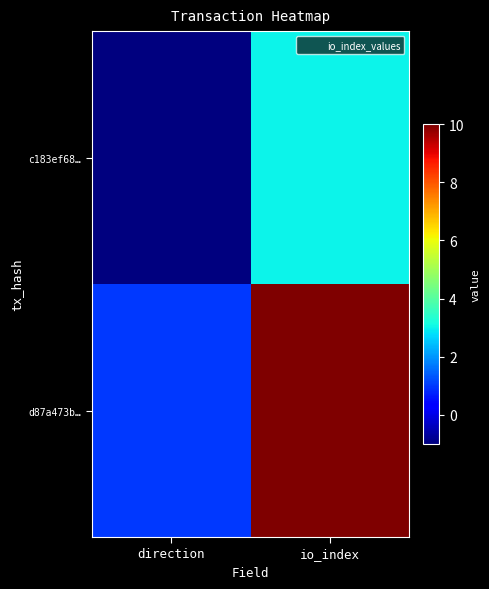

Reading left to right, extract all data points from this chart.

c183ef68…: direction=-1	io_index=3
d87a473b…: direction=1	io_index=10